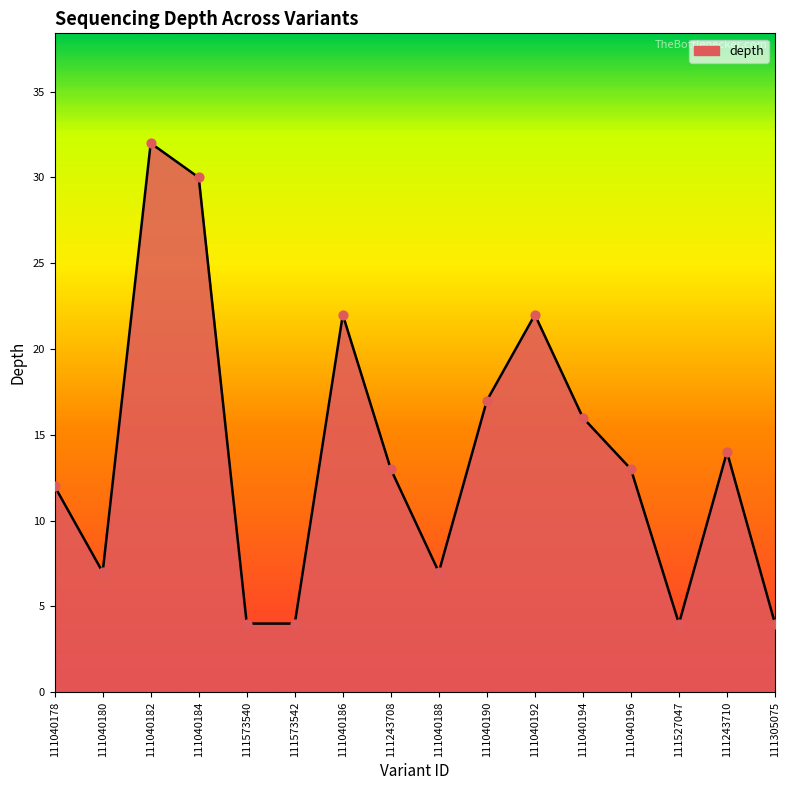

What is the ratio of the value at 111527047 to the value at 111040196?

0.3